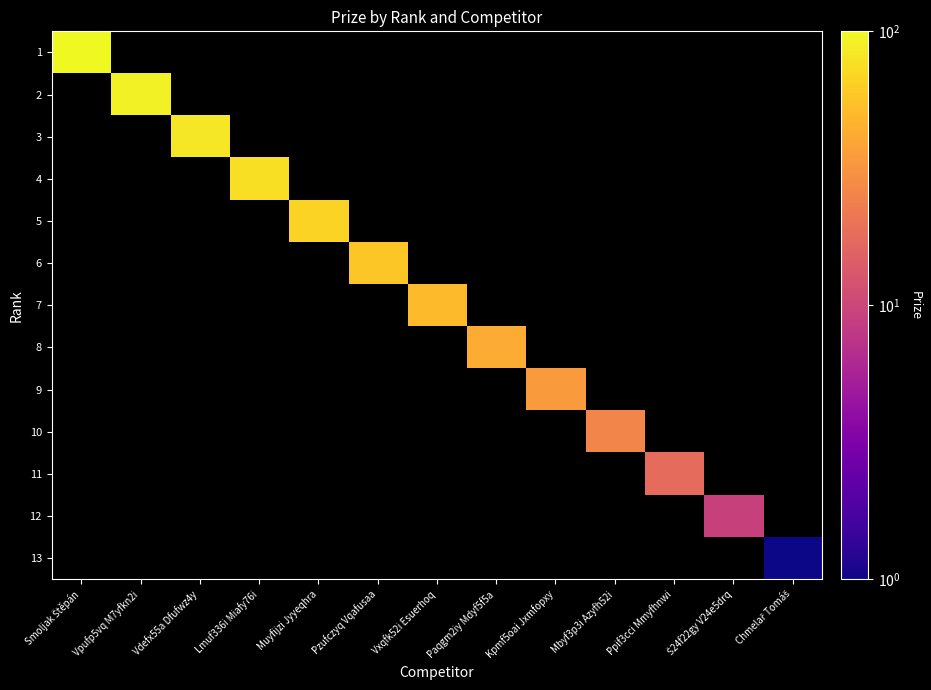

How many positive values does the 7 series have?

1